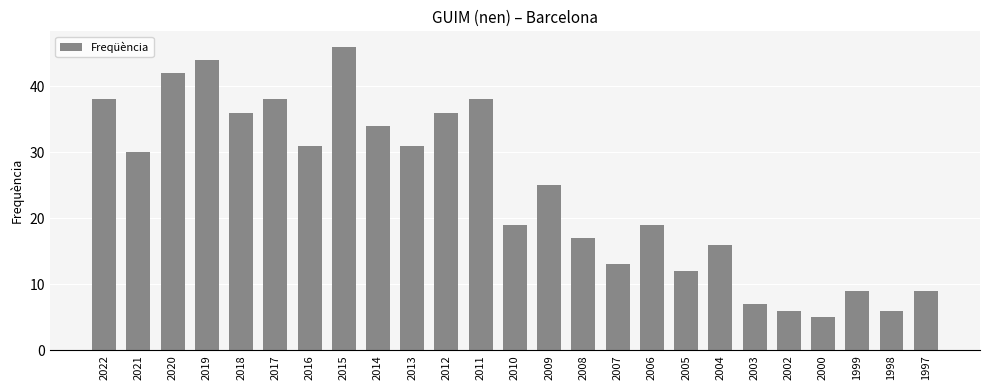

What is the average value?

24